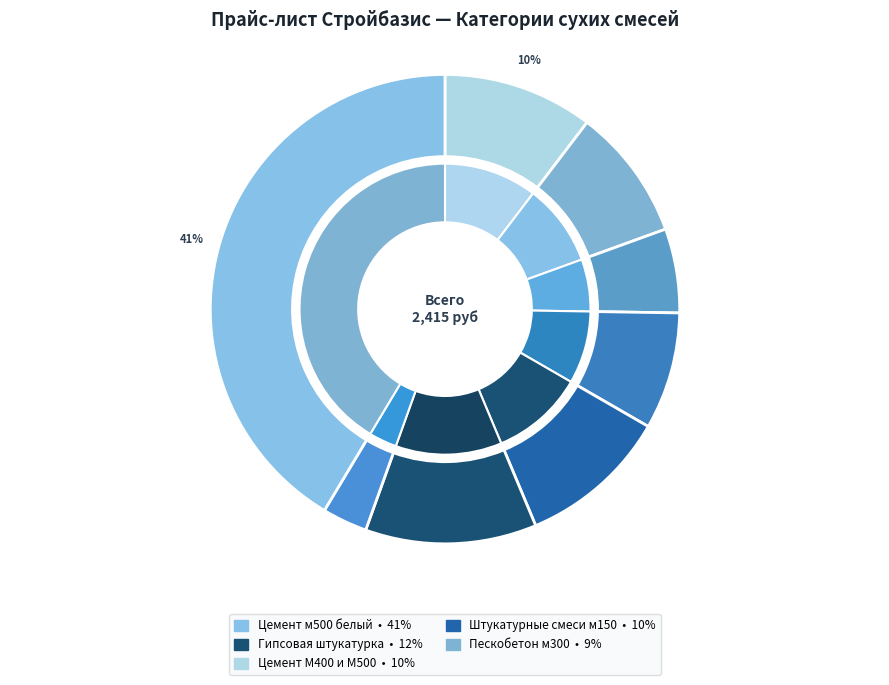

To the nearest percent, what percentage of the pie is Пескобетон м300?

9%